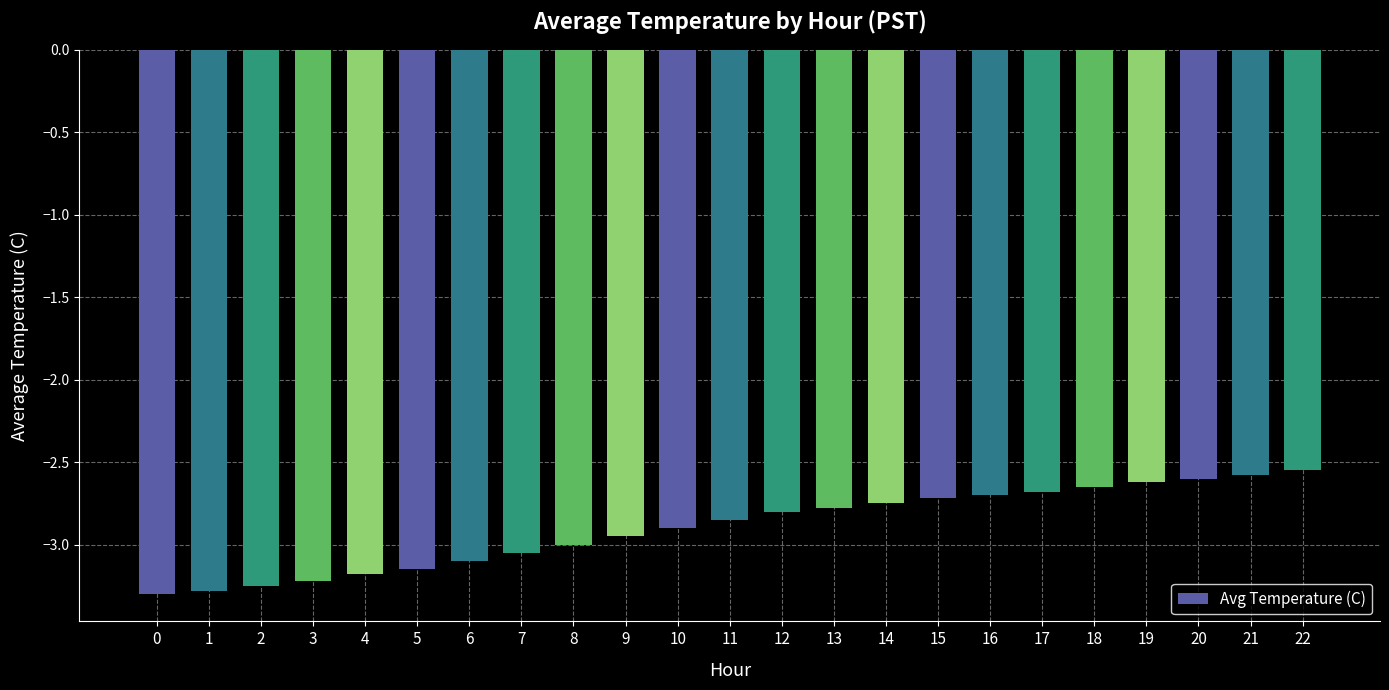

Is it true that the value at 0 is -1.3?

False